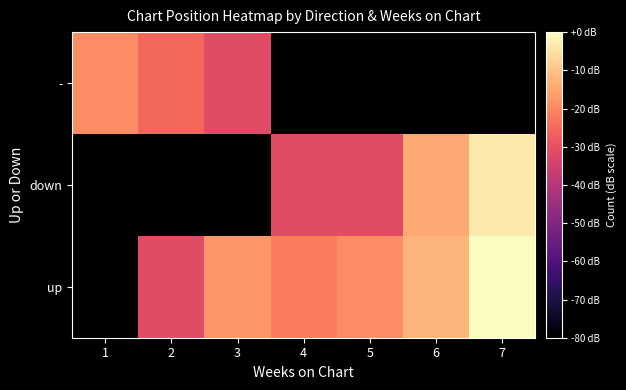

Reading right to left, extract all data points from this chart.

up: 7=0.0	6=-12.3	5=-19.3	4=-21.8	3=-17.4	2=-31.4	1=-80.0
down: 7=-3.4	6=-14.5	5=-31.4	4=-31.4	3=-80.0	2=-80.0	1=-80.0
-: 7=-80.0	6=-80.0	5=-80.0	4=-80.0	3=-31.4	2=-25.3	1=-19.3